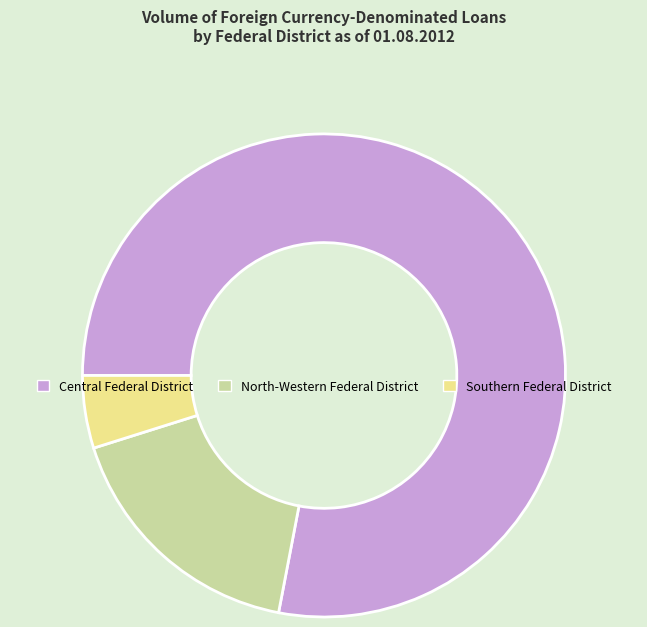

Is it true that Southern Federal District is 5% of the pie?

True